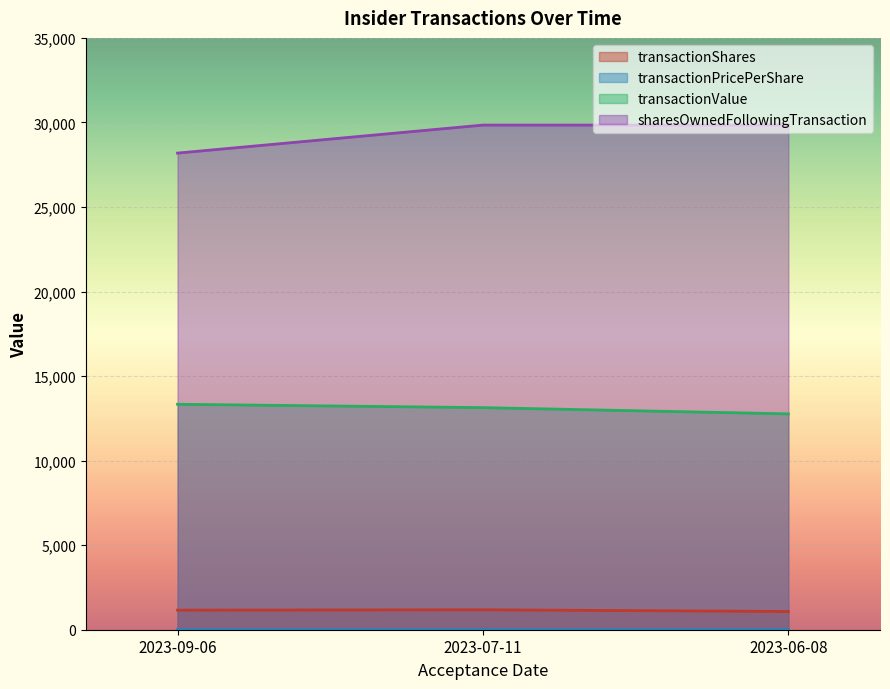

Rank the series at 2023-07-11 from lowest to highest value.

transactionPricePerShare, transactionShares, transactionValue, sharesOwnedFollowingTransaction